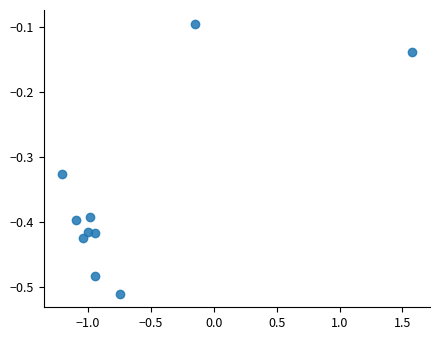

What is the average X value?

-0.7